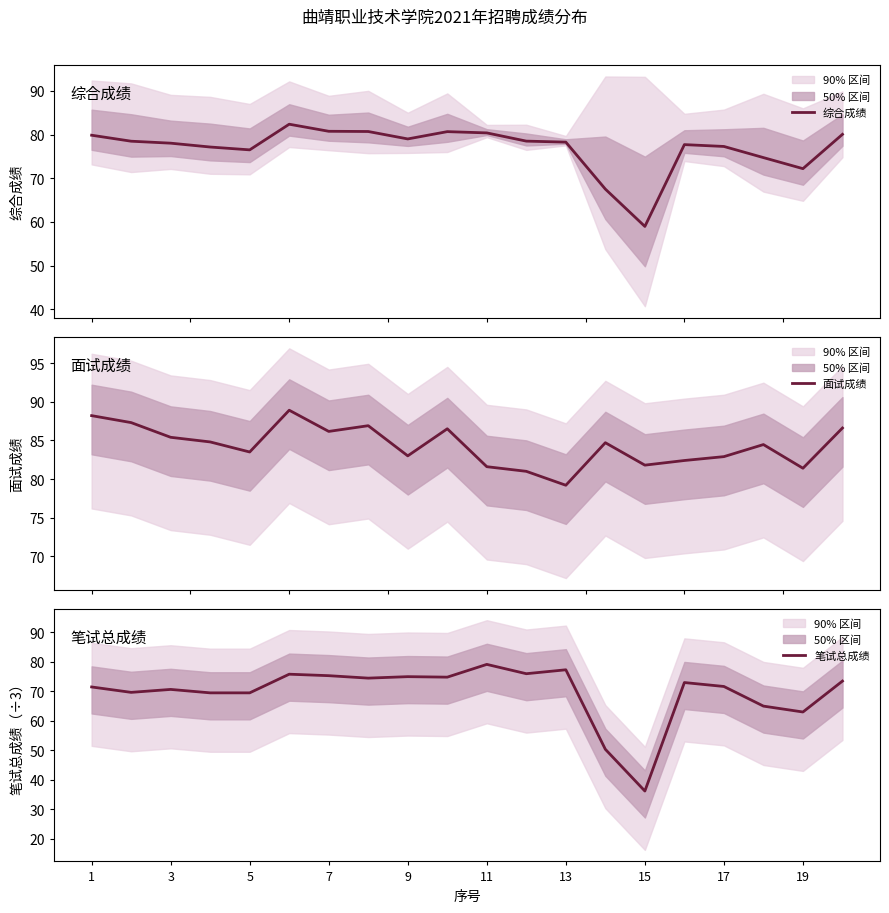

What is the minimum value for 综合成绩?

59.0